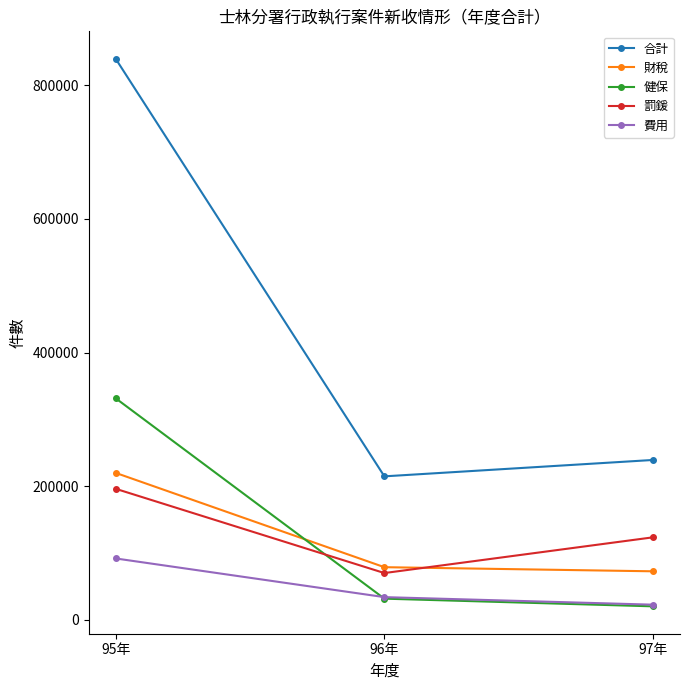

What is the difference between the highest and lowest values at 95年?

747893